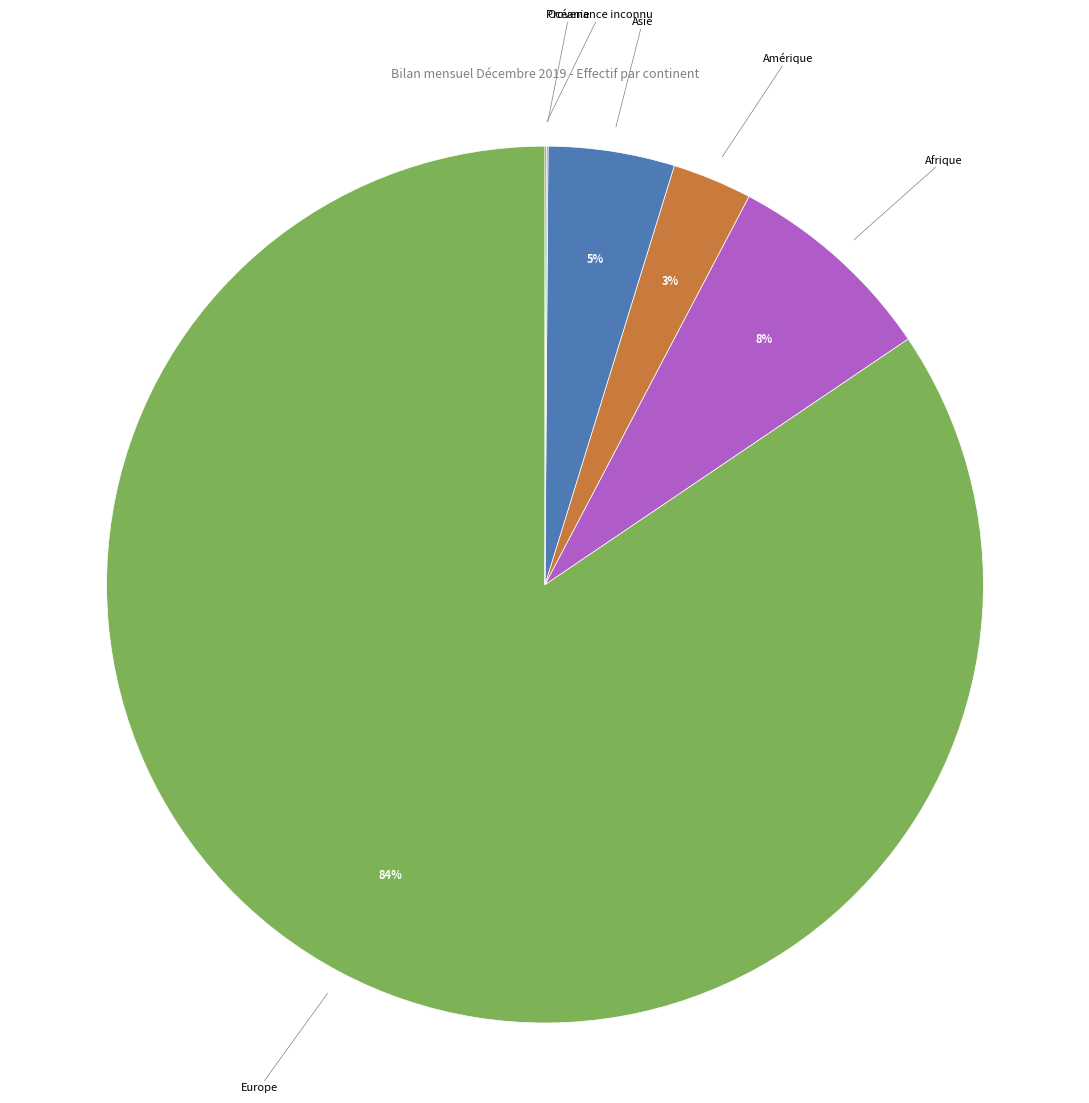

Between Europe and Afrique, which is larger?

Europe